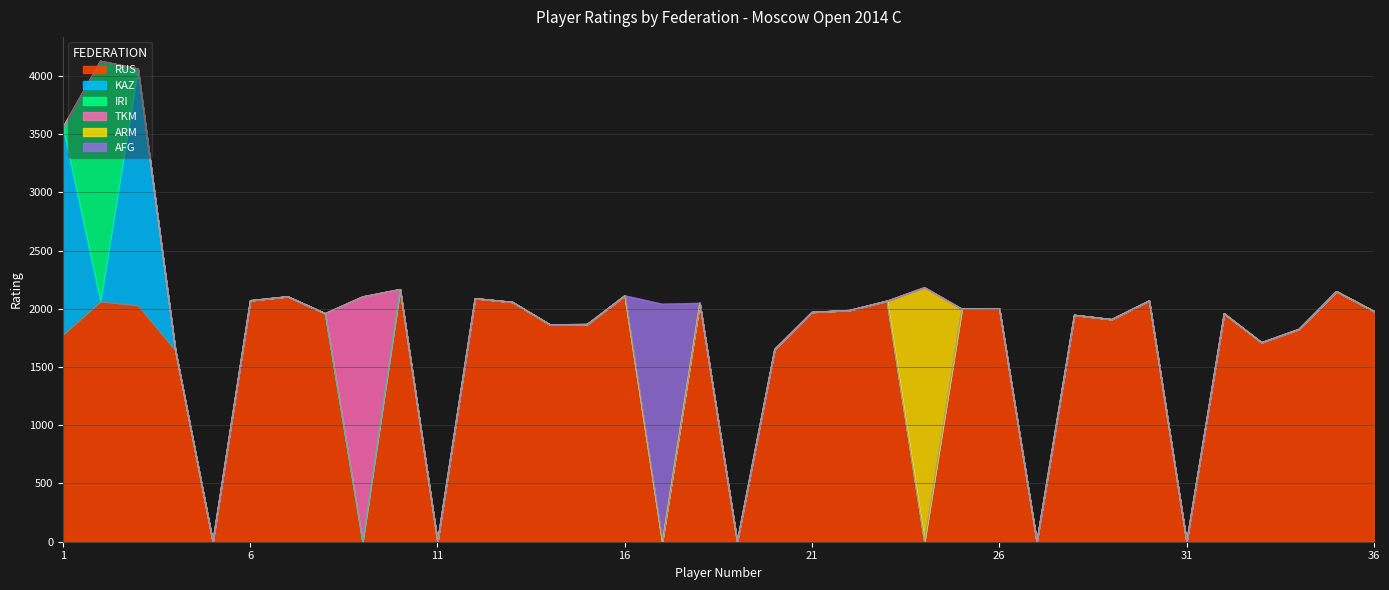

Reading right to left, extract all data points from this chart.

RUS: 36=1980	35=2150	34=1826	33=1711	32=1960	31=0	30=2070	29=1910	28=1947	27=0	26=2001	25=2000	24=0	23=2068	22=1988	21=1972	20=1653	19=0	18=2050	17=0	16=2114	15=1868	14=1865	13=2058	12=2090	11=0	10=2168	9=0	8=1961	7=2106	6=2072	5=0	4=1645	3=2031	2=2064	1=1780
KAZ: 36=0	35=0	34=0	33=0	32=0	31=0	30=0	29=0	28=0	27=0	26=0	25=0	24=0	23=0	22=0	21=0	20=0	19=0	18=0	17=0	16=0	15=0	14=0	13=0	12=0	11=0	10=0	9=0	8=0	7=0	6=0	5=0	4=0	3=2031	2=0	1=1780
IRI: 36=0	35=0	34=0	33=0	32=0	31=0	30=0	29=0	28=0	27=0	26=0	25=0	24=0	23=0	22=0	21=0	20=0	19=0	18=0	17=0	16=0	15=0	14=0	13=0	12=0	11=0	10=0	9=0	8=0	7=0	6=0	5=0	4=0	3=0	2=2064	1=0
TKM: 36=0	35=0	34=0	33=0	32=0	31=0	30=0	29=0	28=0	27=0	26=0	25=0	24=0	23=0	22=0	21=0	20=0	19=0	18=0	17=0	16=0	15=0	14=0	13=0	12=0	11=0	10=0	9=2105	8=0	7=0	6=0	5=0	4=0	3=0	2=0	1=0
ARM: 36=0	35=0	34=0	33=0	32=0	31=0	30=0	29=0	28=0	27=0	26=0	25=0	24=2184	23=0	22=0	21=0	20=0	19=0	18=0	17=0	16=0	15=0	14=0	13=0	12=0	11=0	10=0	9=0	8=0	7=0	6=0	5=0	4=0	3=0	2=0	1=0
AFG: 36=0	35=0	34=0	33=0	32=0	31=0	30=0	29=0	28=0	27=0	26=0	25=0	24=0	23=0	22=0	21=0	20=0	19=0	18=0	17=2042	16=0	15=0	14=0	13=0	12=0	11=0	10=0	9=0	8=0	7=0	6=0	5=0	4=0	3=0	2=0	1=0